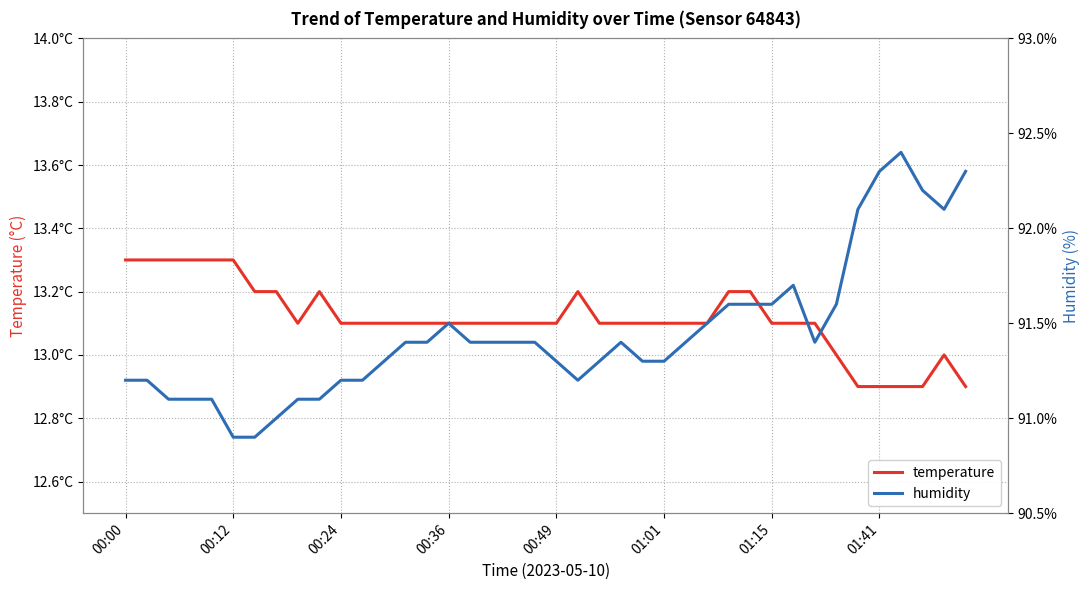

In temperature, how many points are lower than both neighbors (excluding endpoints)?

1